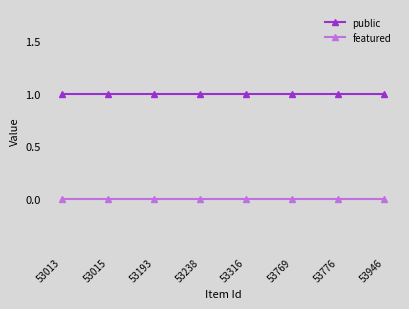

True or false: featured and public intersect in this chart.

False